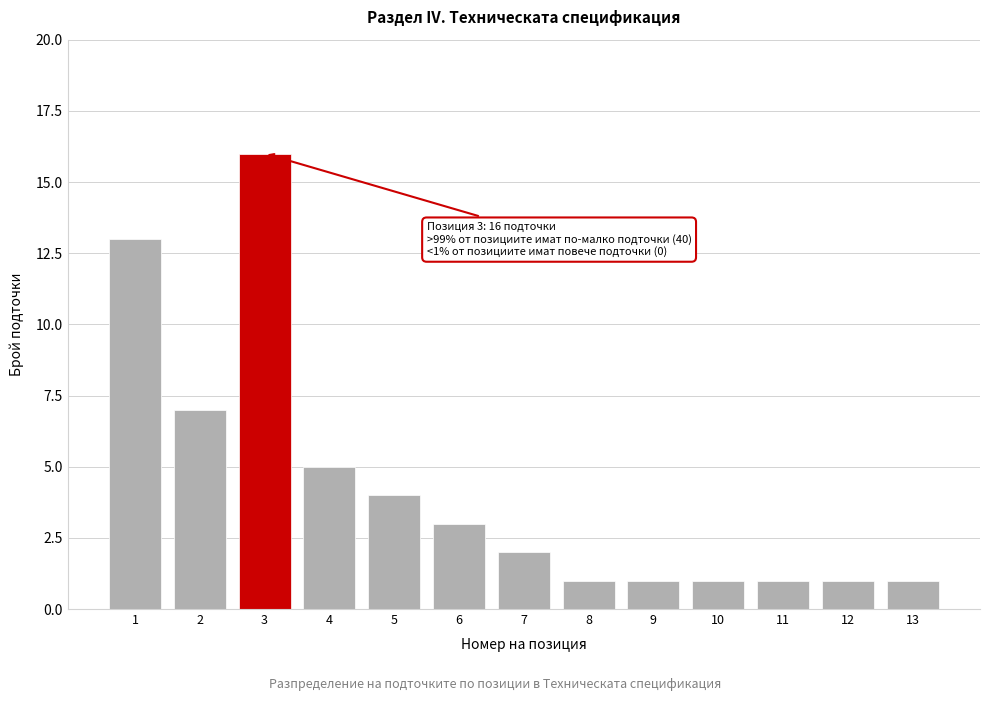

Reading right to left, transcribe all the data shown in this chart.

1	1	1	1	1	1	2	3	4	5	16	7	13